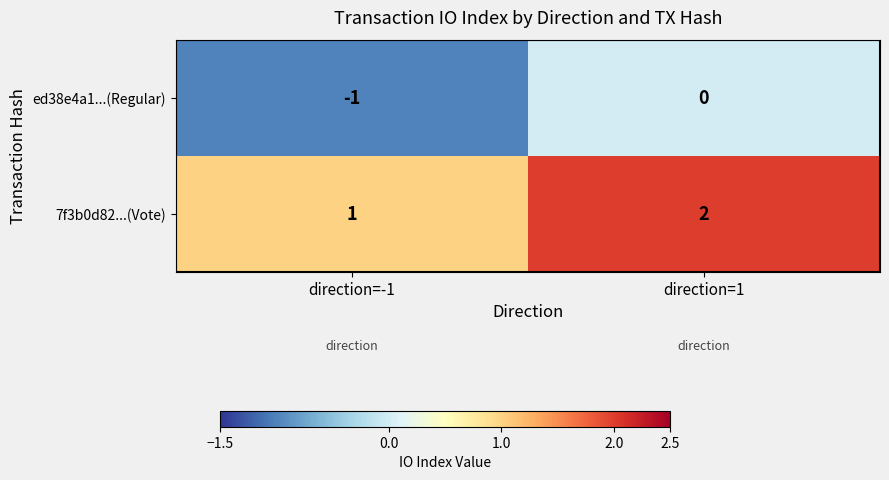

Where is ed38e4a1...(Regular) nearest to the value 0?

direction=1